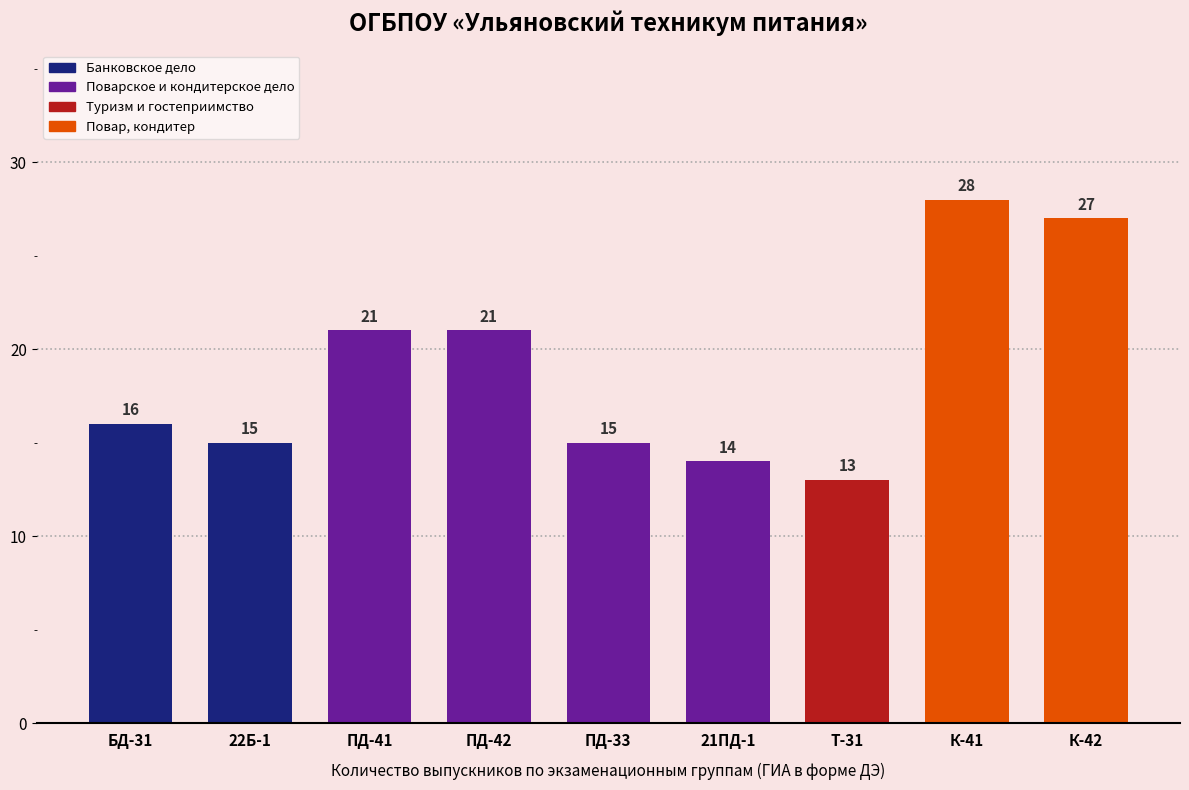

How many data points does each series have?

9